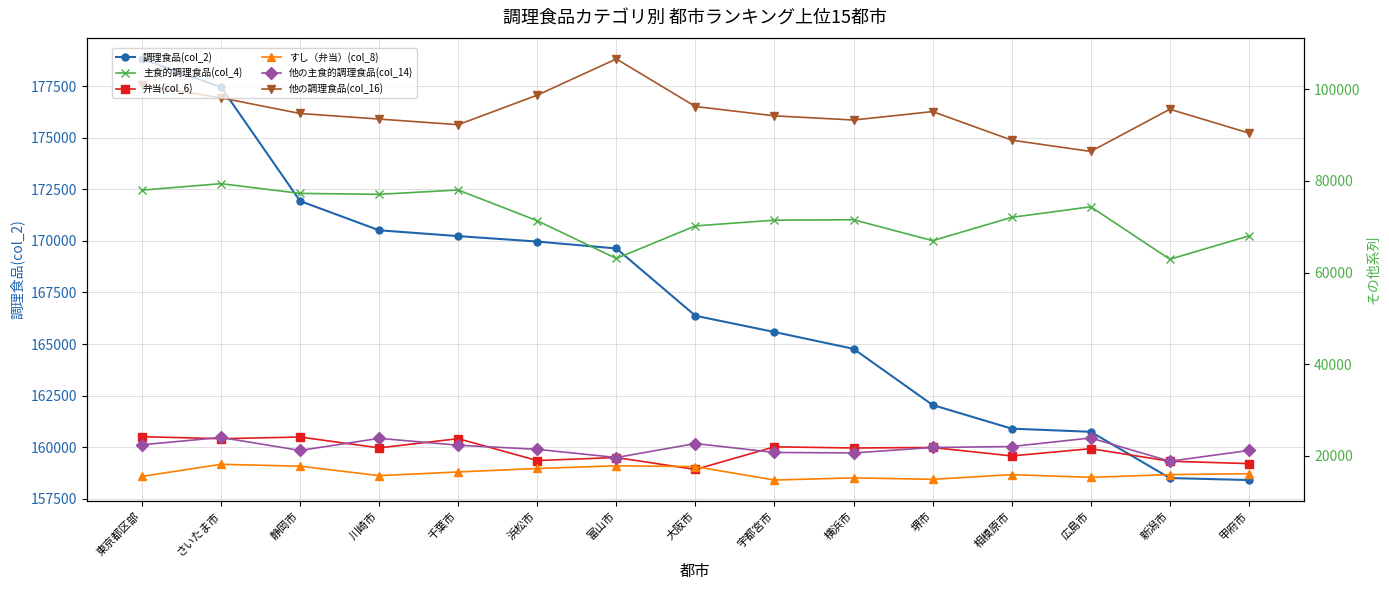

What are all the series names shown in the legend?

調理食品(col_2), 主食的調理食品(col_4), 弁当(col_6), すし（弁当）(col_8), 他の主食的調理食品(col_14), 他の調理食品(col_16)